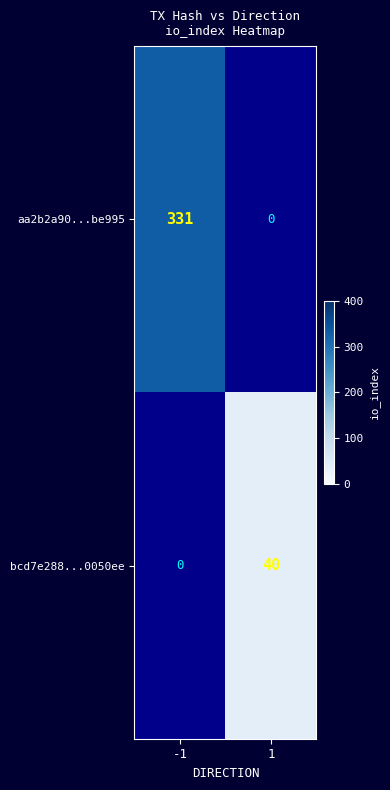

The aa2b2a90...be995 series shows 456 at -1. True or false?

False